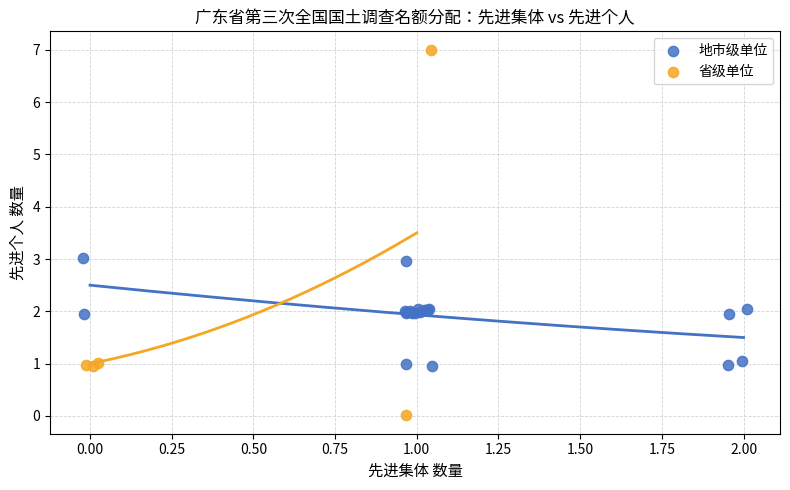

What are all the series names shown in the legend?

地市级单位, 省级单位